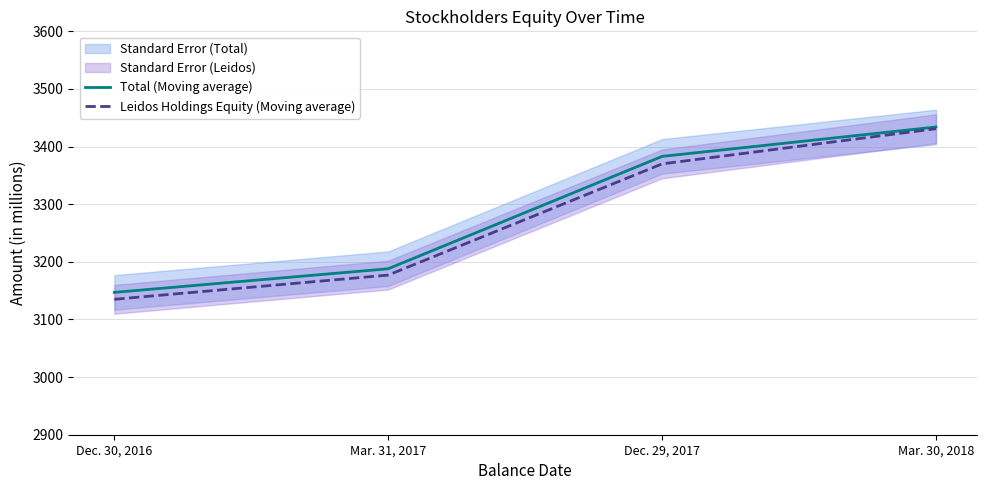

True or false: Leidos Holdings Equity (Moving average) has more than 1 points higher than both neighbors.

False